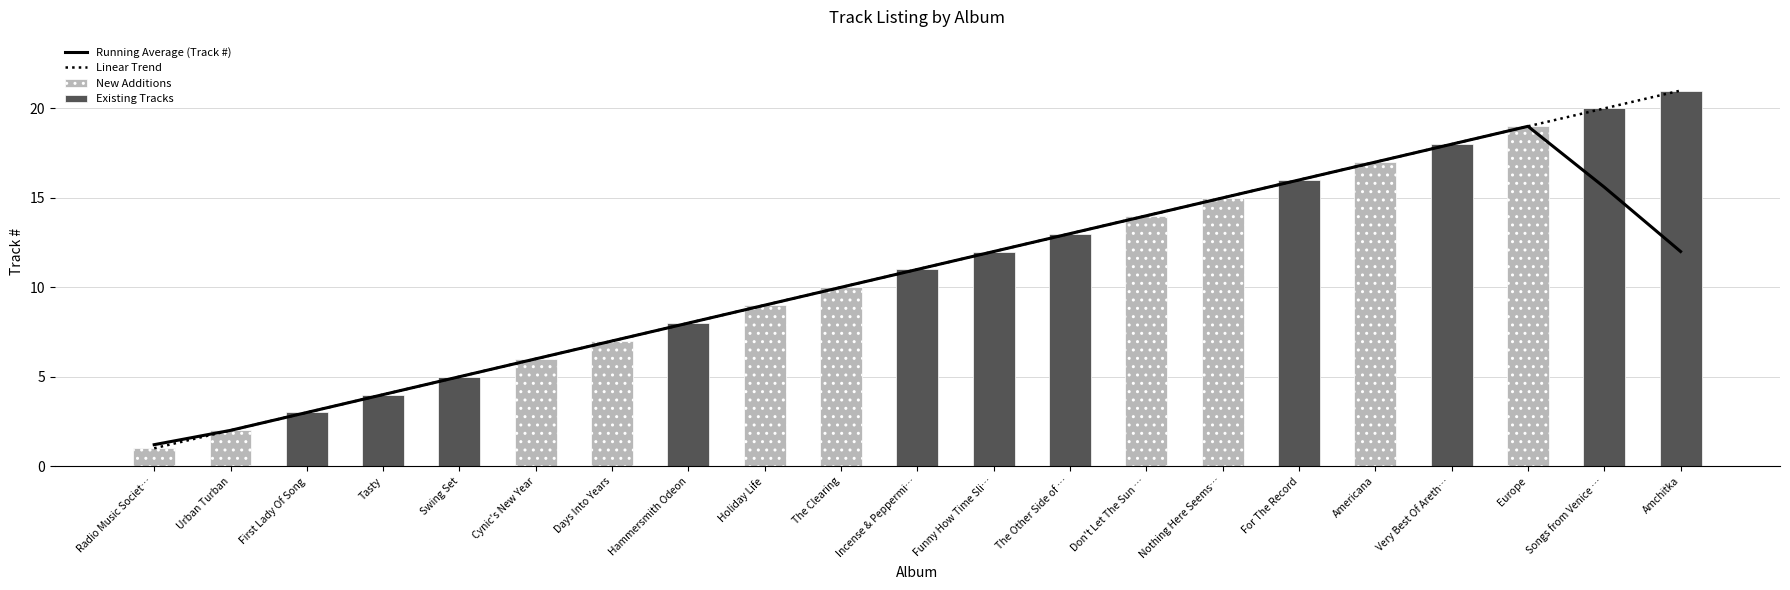

Which label corresponds to the largest value in the chart?

Amchitka